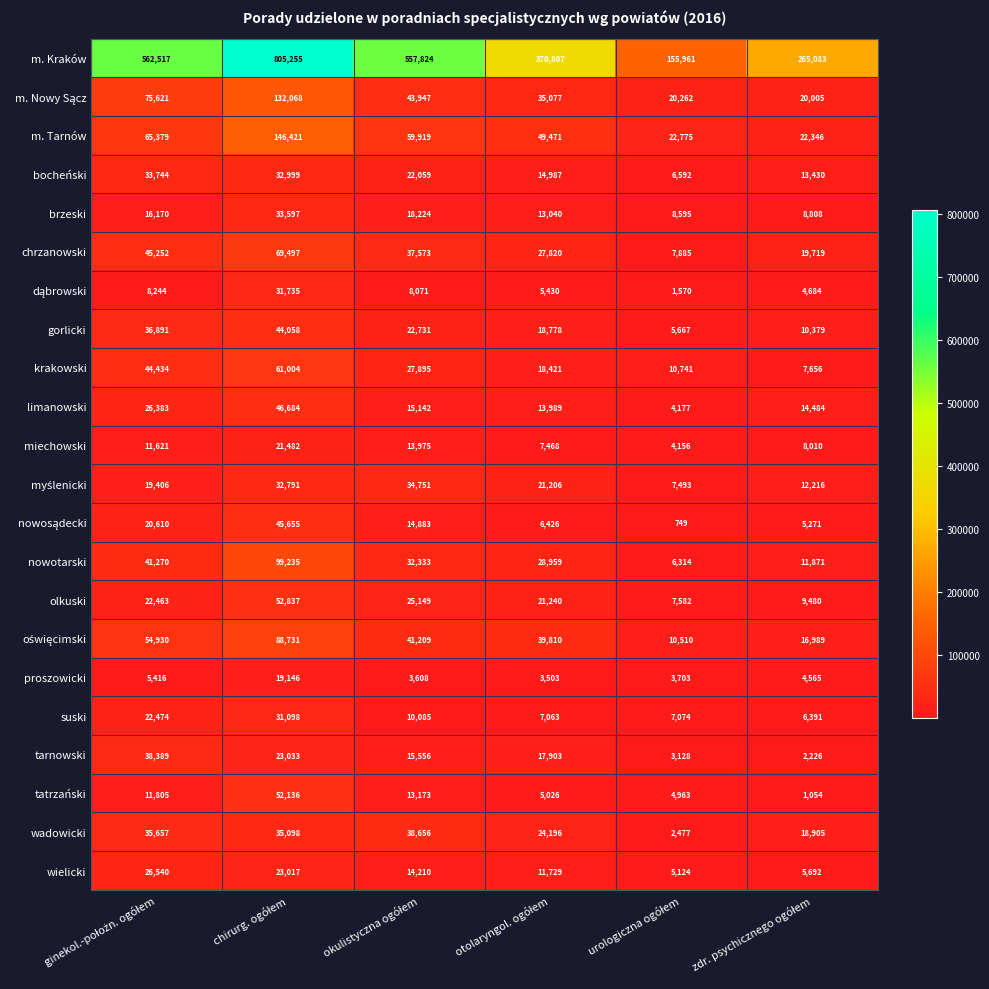

At how many categories does at least one series exceed 44278?

6